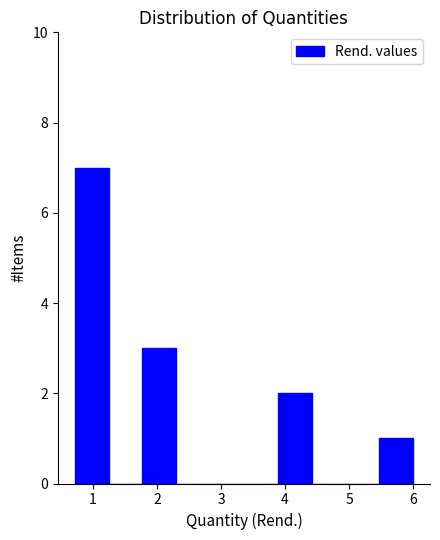

Reading left to right, list every bar in this chart as the range it spans on the x-axis followed by its height. Neither the bar edges nor the heights are printed on the chart, so give them approximately, as read against the axes.

0.7 to 1.2: 7
1.2 to 1.8: 0
1.8 to 2.3: 3
2.3 to 2.8: 0
2.8 to 3.4: 0
3.4 to 3.9: 0
3.9 to 4.4: 2
4.4 to 4.9: 0
4.9 to 5.5: 0
5.5 to 6.0: 1